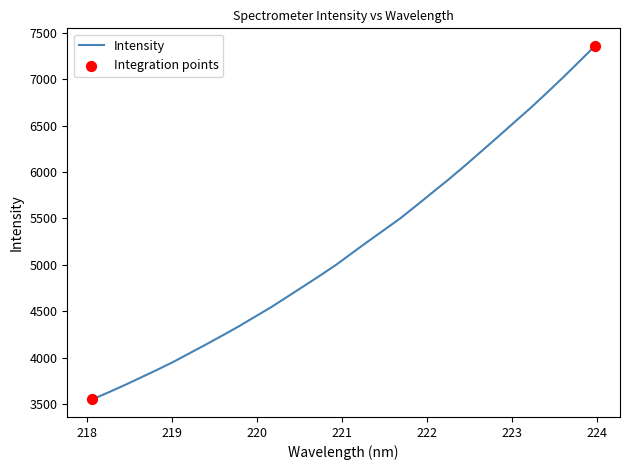

What is the difference between the maximum and minimum values?

3806.7